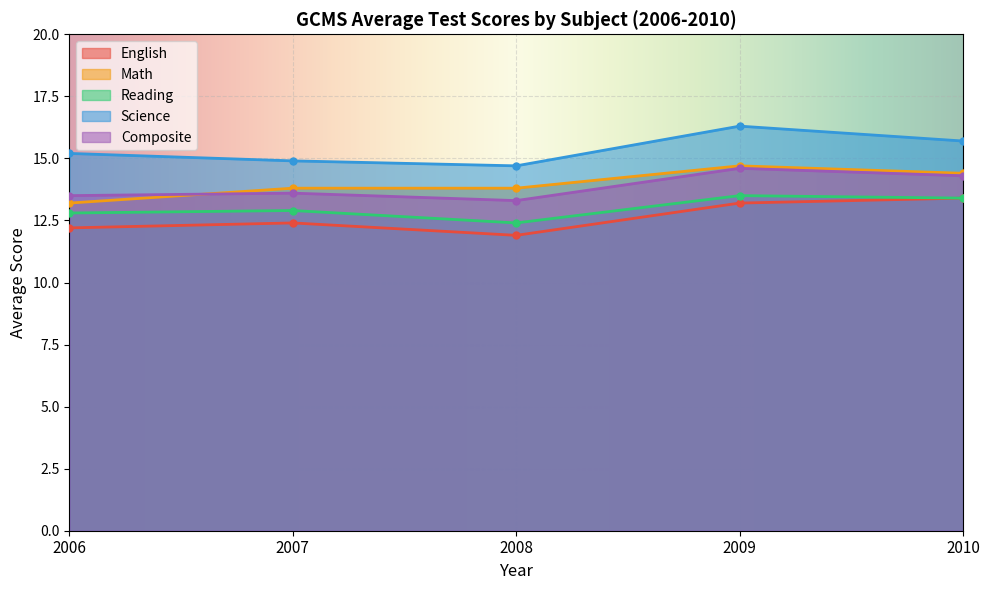

What is the difference between the maximum and second lowest values in the Reading series?

0.7